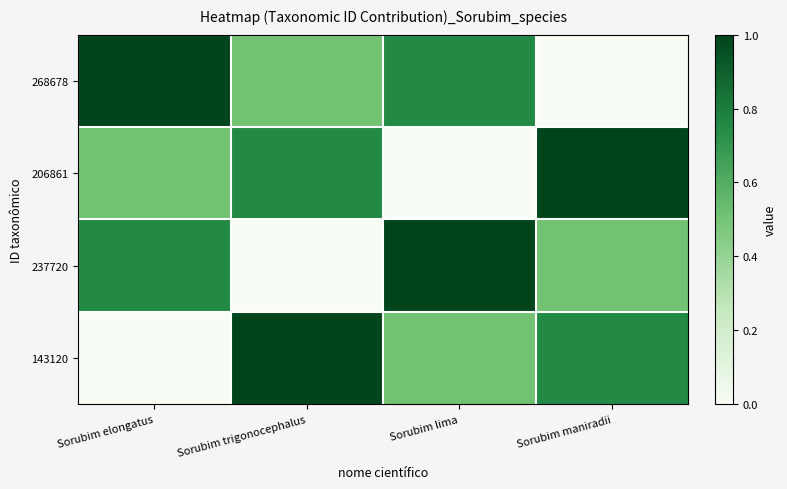

Reading left to right, transcribe all the data shown in this chart.

268678: Sorubim elongatus=1.0	Sorubim trigonocephalus=0.5	Sorubim lima=0.8	Sorubim maniradii=0.0
206861: Sorubim elongatus=0.5	Sorubim trigonocephalus=0.8	Sorubim lima=0.0	Sorubim maniradii=1.0
237720: Sorubim elongatus=0.8	Sorubim trigonocephalus=0.0	Sorubim lima=1.0	Sorubim maniradii=0.5
143120: Sorubim elongatus=0.0	Sorubim trigonocephalus=1.0	Sorubim lima=0.5	Sorubim maniradii=0.8